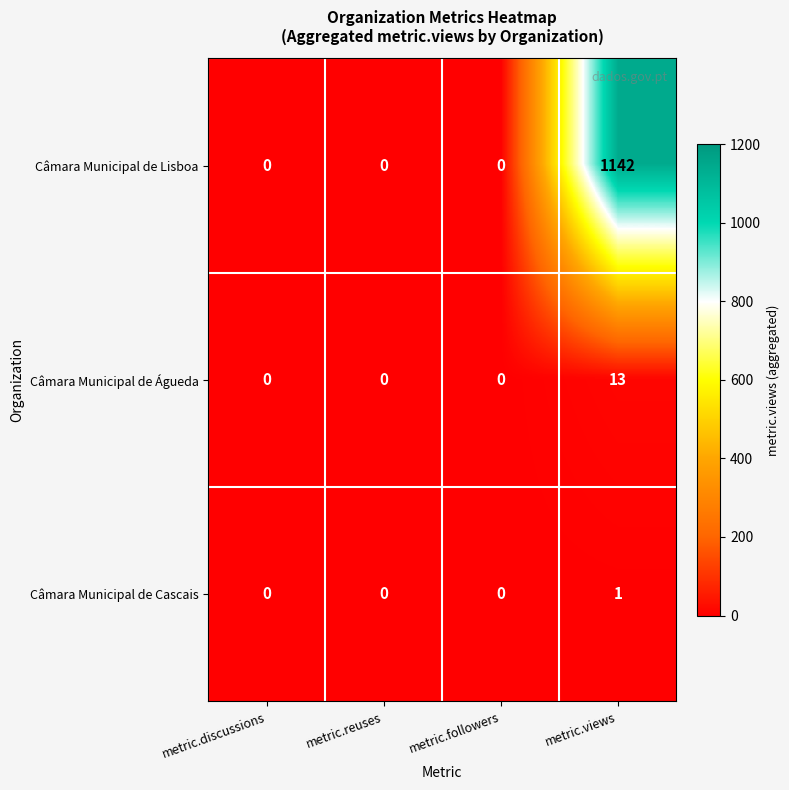

The Câmara Municipal de Águeda series shows 0 at metric.discussions. True or false?

True